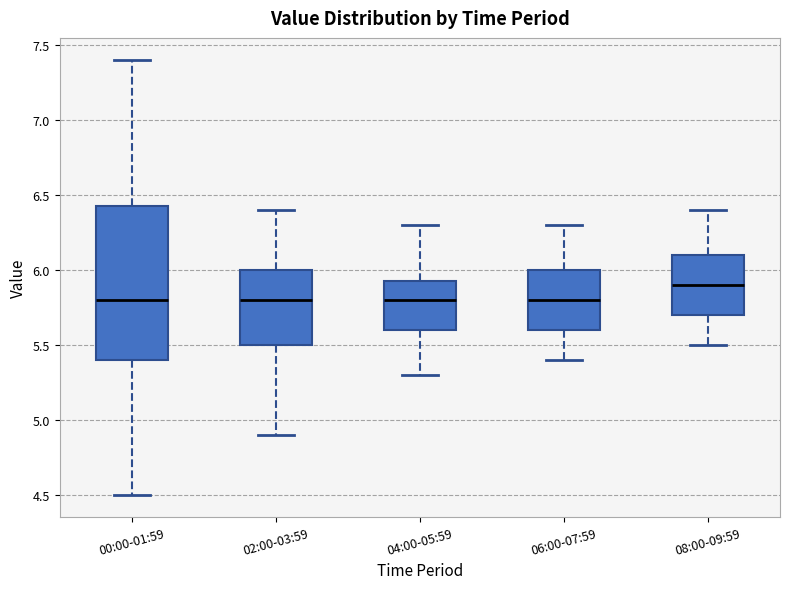

Reading left to right, transcribe this box plot: for each box, give where its median line is, the range the box spans, and where its two whiskers end, as read against the y-axis. The values are not printed on the chart, so give them approximately, as read against the axis.

00:00-01:59: median 5.80, box 5.40 to 6.45, whiskers 4.50 to 7.40
02:00-03:59: median 5.80, box 5.50 to 6.00, whiskers 4.90 to 6.40
04:00-05:59: median 5.80, box 5.60 to 5.95, whiskers 5.30 to 6.30
06:00-07:59: median 5.80, box 5.60 to 6.00, whiskers 5.40 to 6.30
08:00-09:59: median 5.90, box 5.70 to 6.10, whiskers 5.50 to 6.40